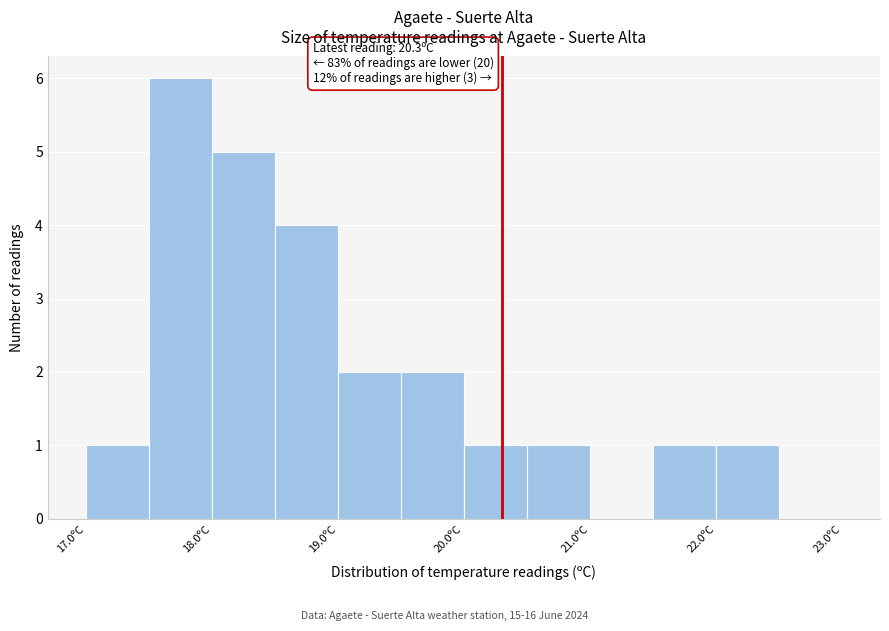

Which range on the x-axis has the tallest bar?

17.5 to 18.0